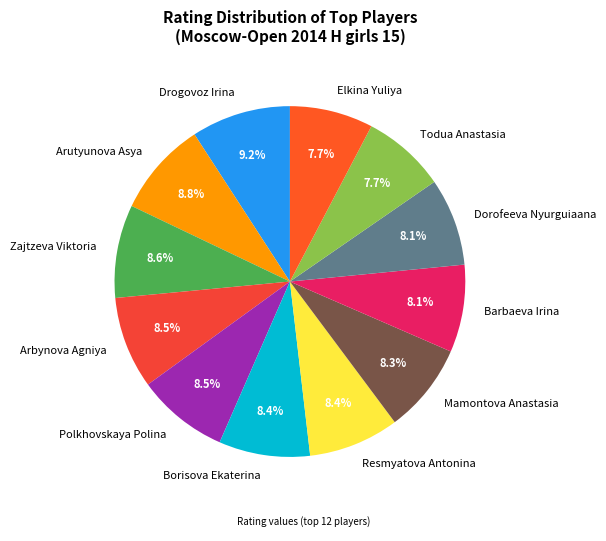

What percentage is the Arutyunova Asya slice, to the nearest percent?

9%